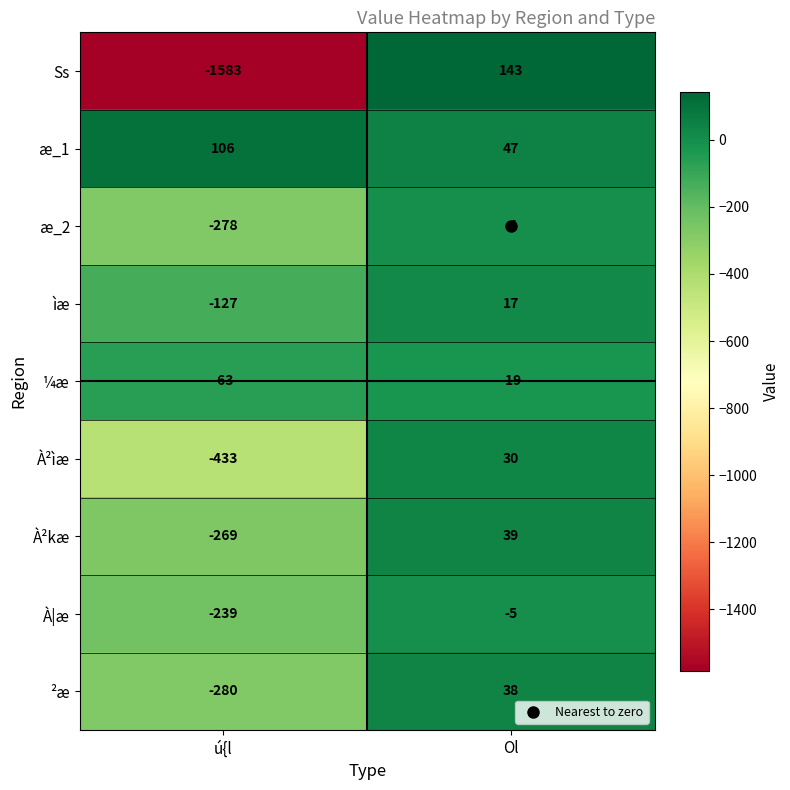

What is the maximum value shown in the chart?

143